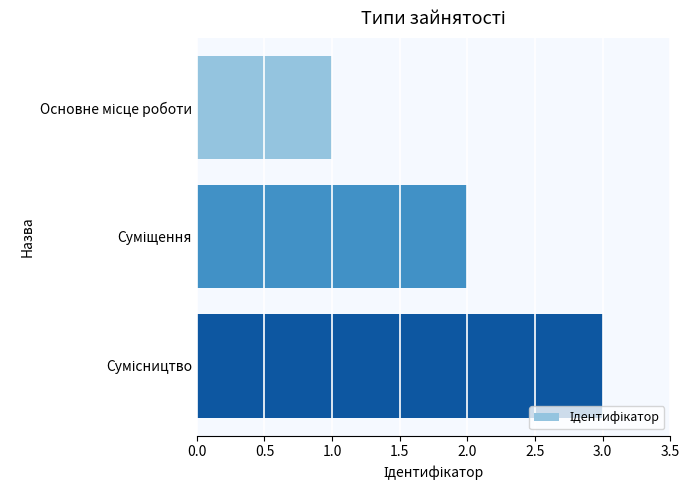

What is the greatest value displayed?

3